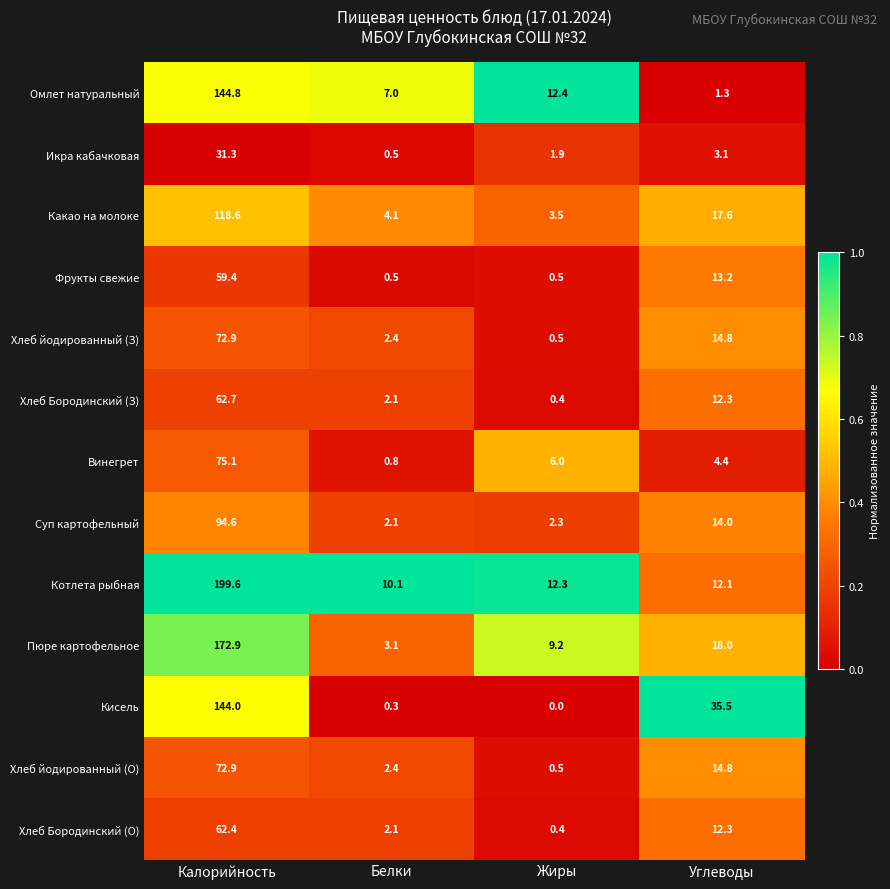

Which series has the largest total across all categories?

Котлета рыбная